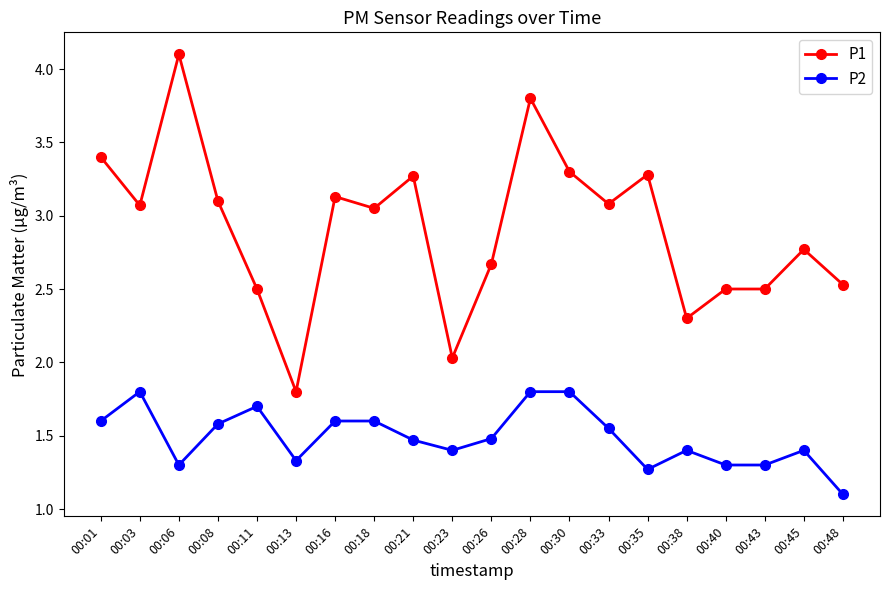

How many categories are shown in the chart?

20